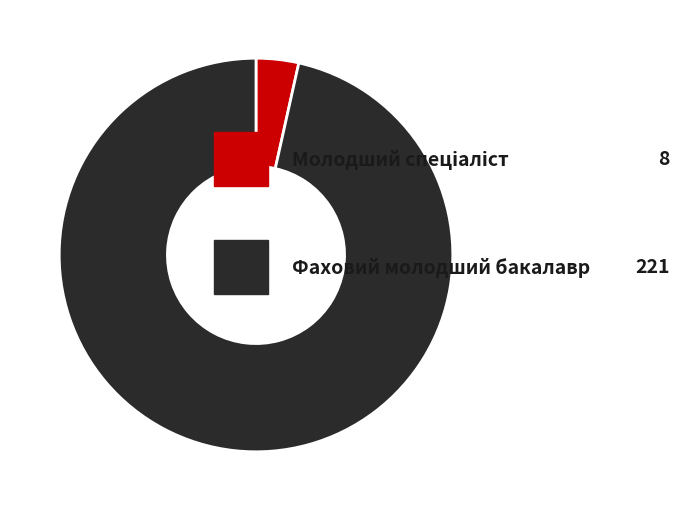

Which slice represents more than half of the pie?

Фаховий молодший бакалавр